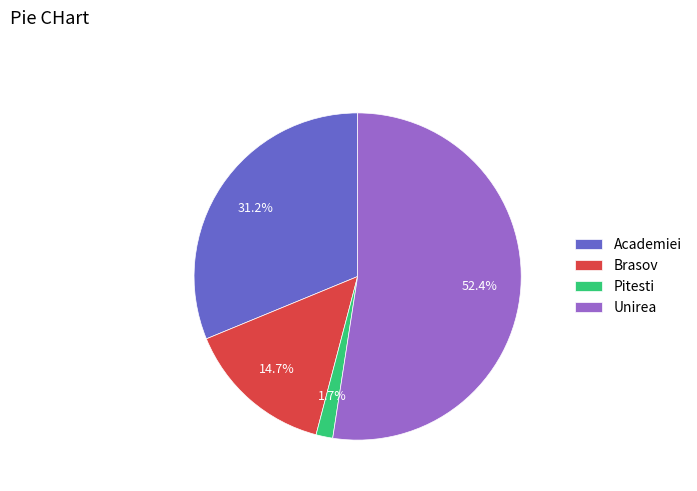

Does any single category account for the majority?

Yes